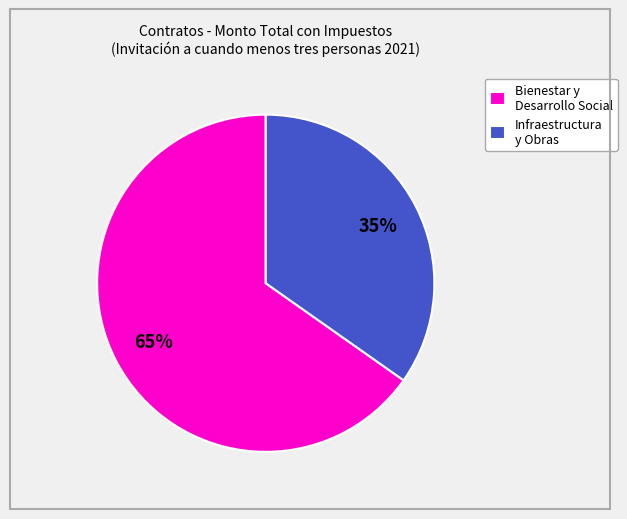

How many segments does this pie chart have?

2